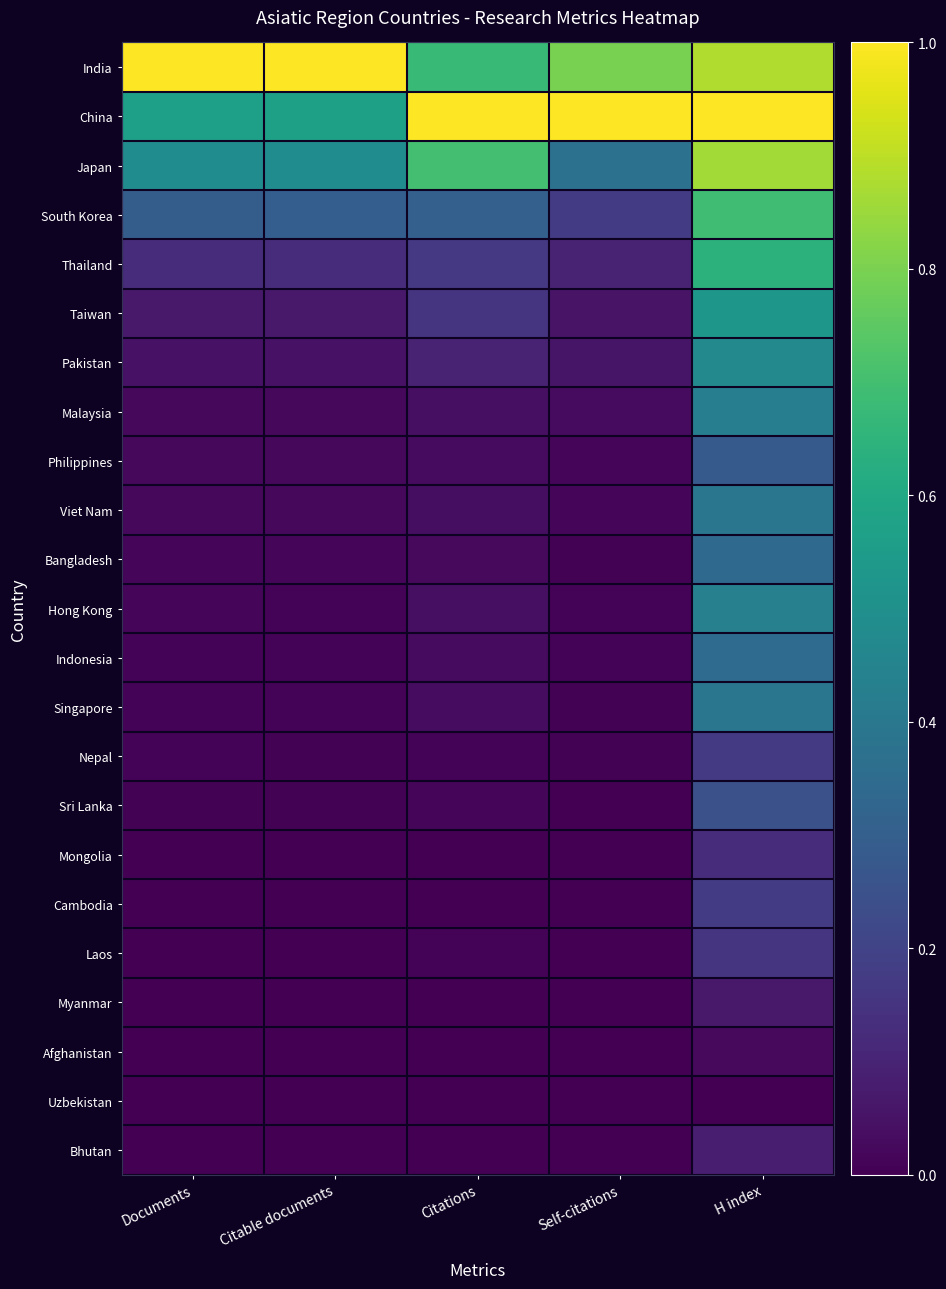

What is the total value across all series at Self-citations?

2.7